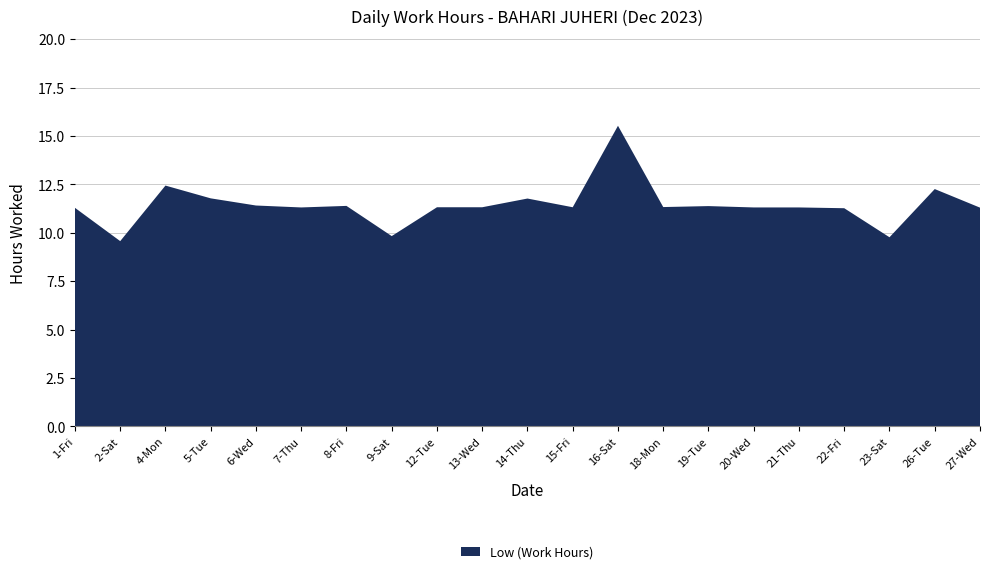

Reading right to left, extract all data points from this chart.

27-Wed=11.3	26-Tue=12.3	23-Sat=9.8	22-Fri=11.3	21-Thu=11.3	20-Wed=11.3	19-Tue=11.4	18-Mon=11.3	16-Sat=15.5	15-Fri=11.3	14-Thu=11.8	13-Wed=11.3	12-Tue=11.3	9-Sat=9.8	8-Fri=11.4	7-Thu=11.3	6-Wed=11.4	5-Tue=11.8	4-Mon=12.4	2-Sat=9.6	1-Fri=11.3